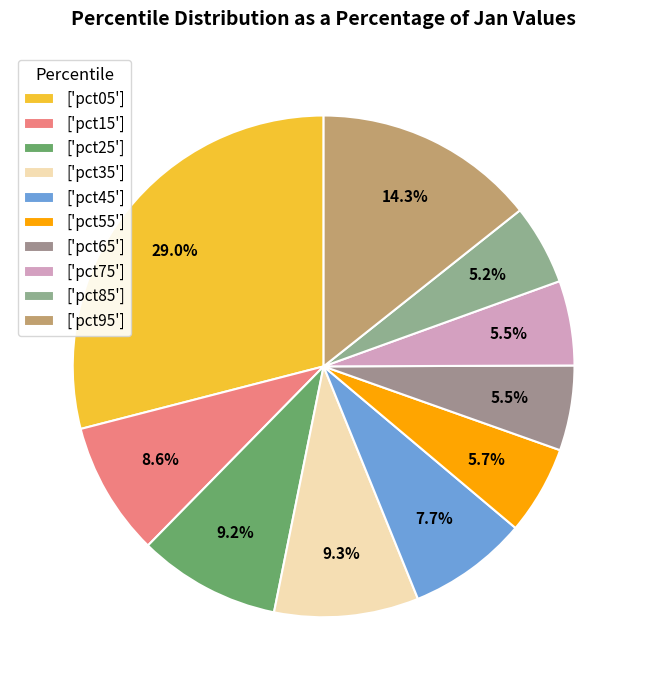

To the nearest percent, what is the difference between the largest and smallest slice percentages?

24%